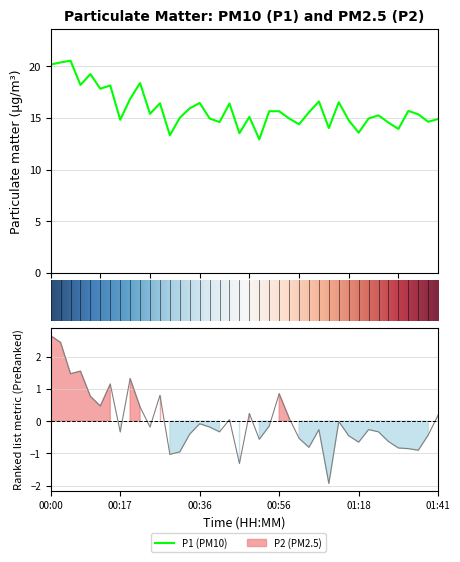

What is the value of the P1 point at the 20th from the left?

13.5